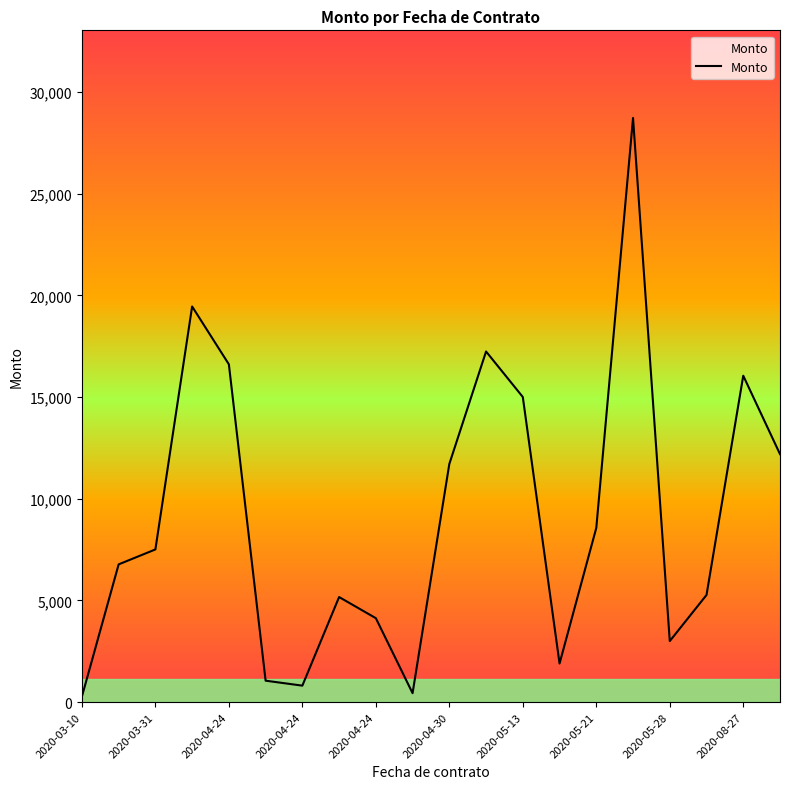

What is the maximum value shown in the chart?

28719.9